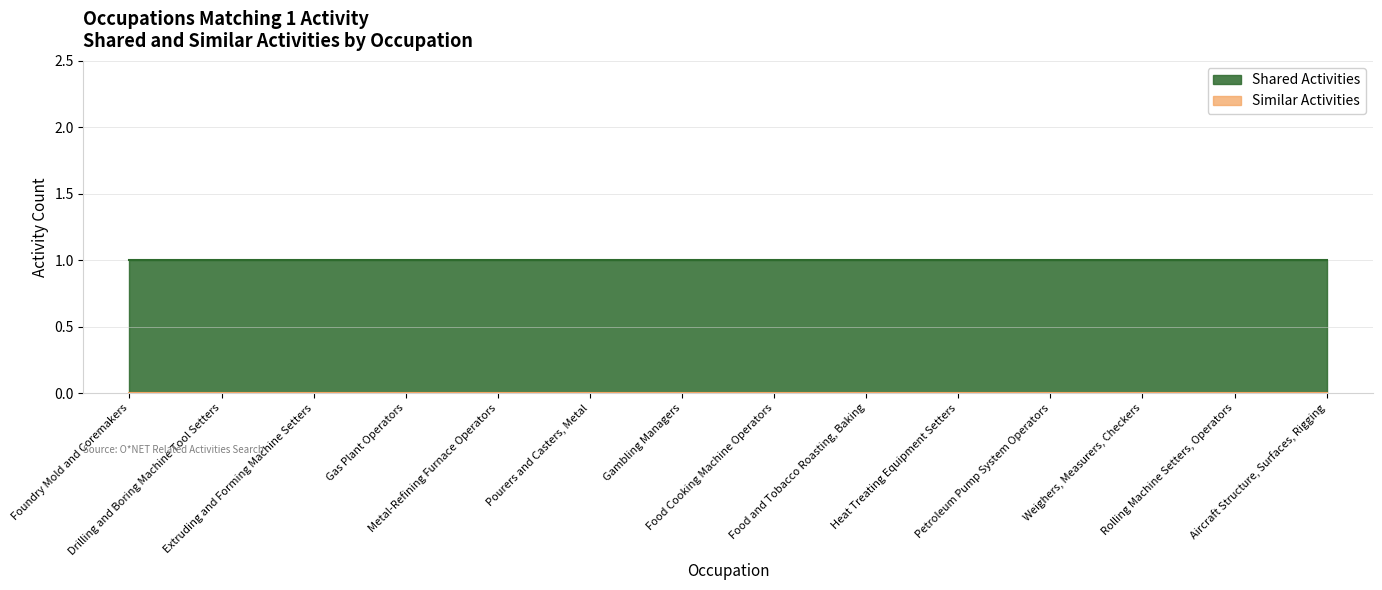

At how many categories does at least one series exceed 0?

14